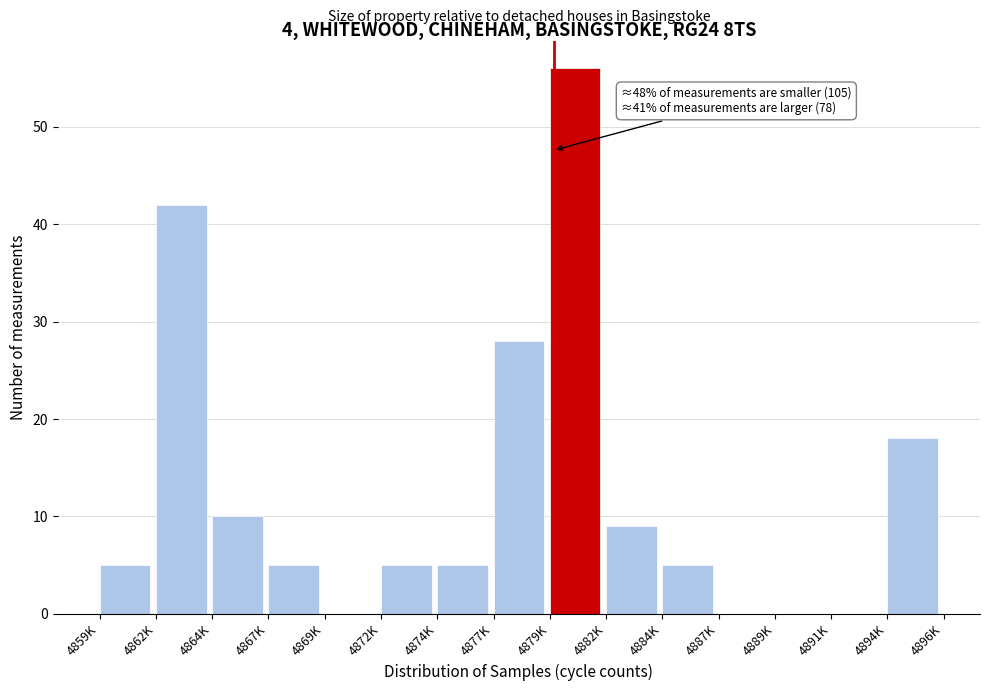

Reading left to right, what are all the values shown in this chart?

4859K=5	4862K=42	4864K=10	4867K=5	4869K=0	4872K=5	4874K=5	4877K=28	4879K=56	4882K=9	4884K=5	4887K=0	4889K=0	4891K=0	4894K=18